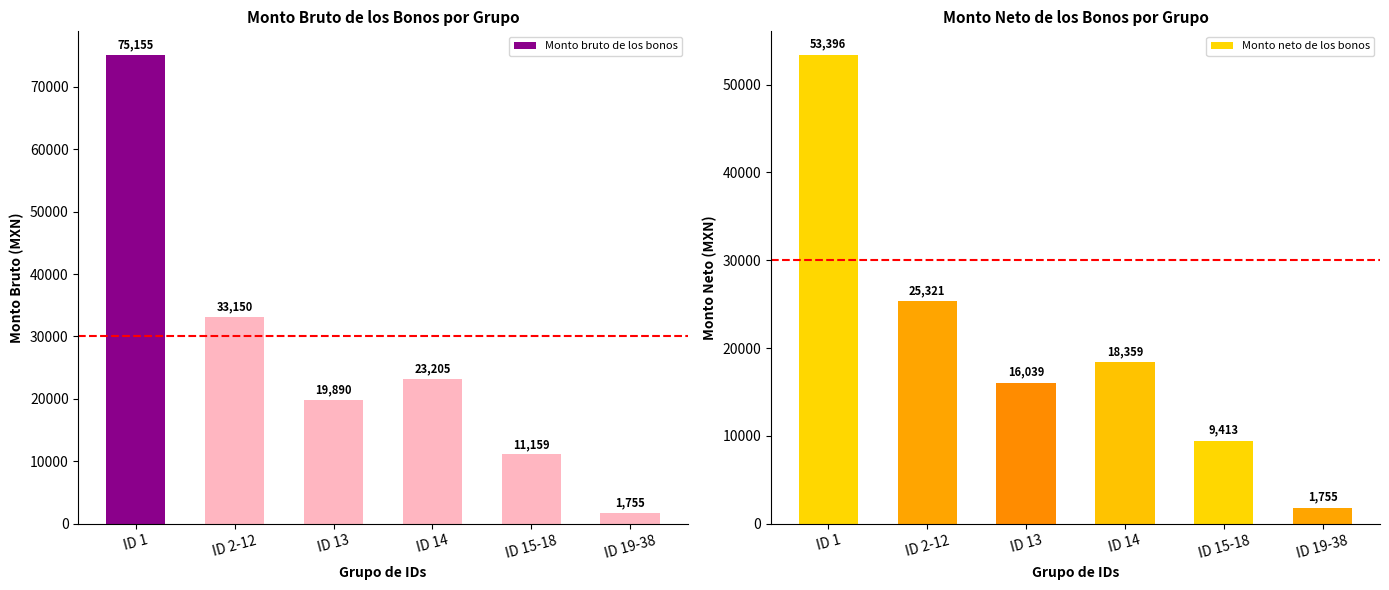

Rank the series by their average value, from lowest to highest.

Monto neto de los bonos, Monto bruto de los bonos